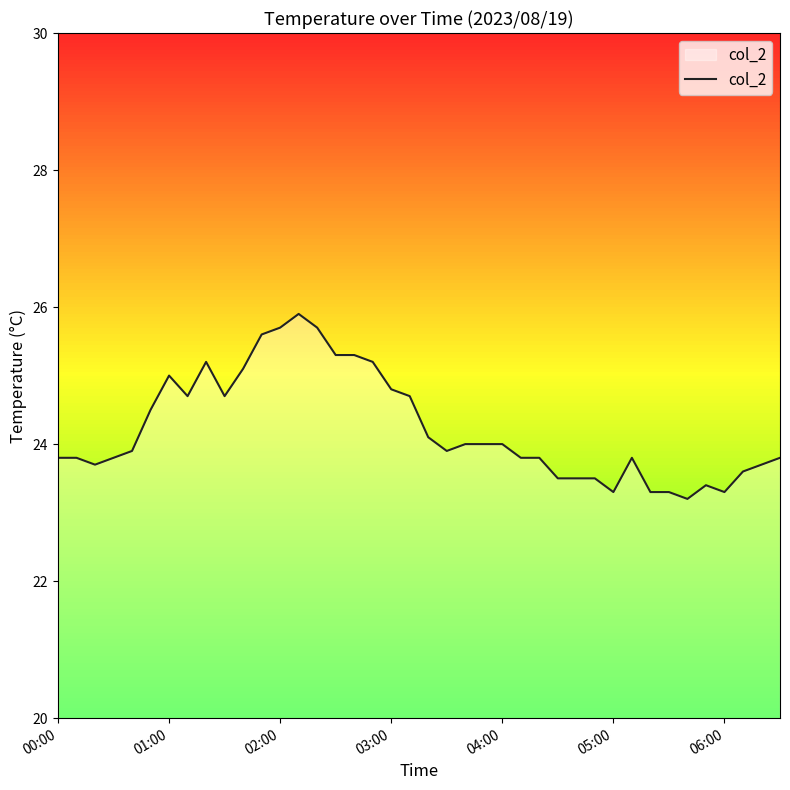

How many lines are shown in the chart?

1